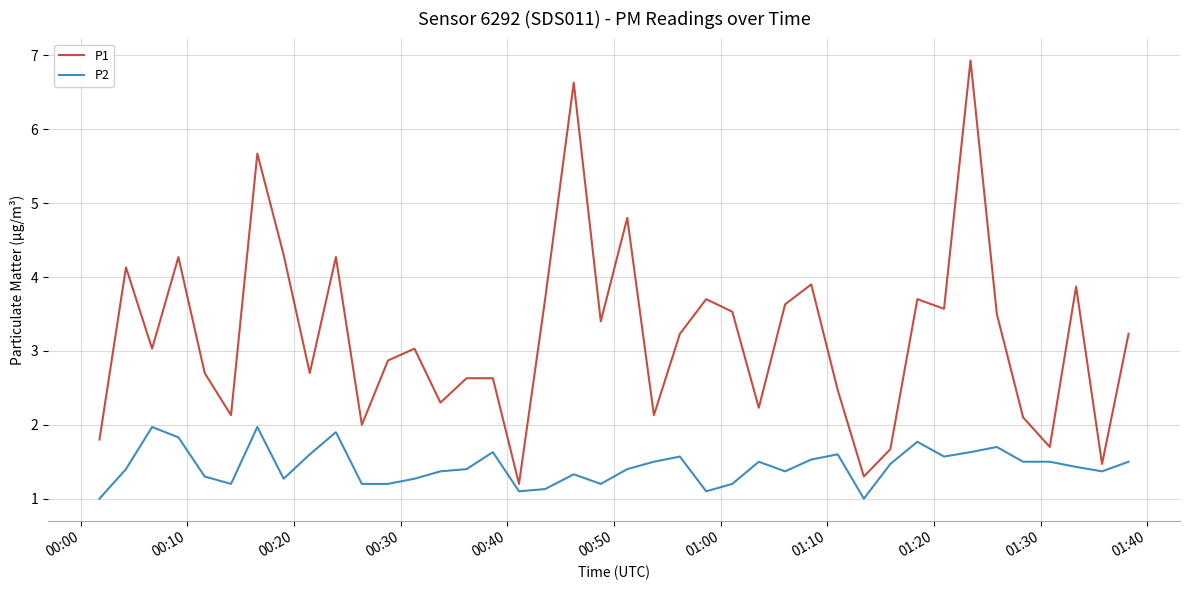

Which series has the widest spread of values?

P1